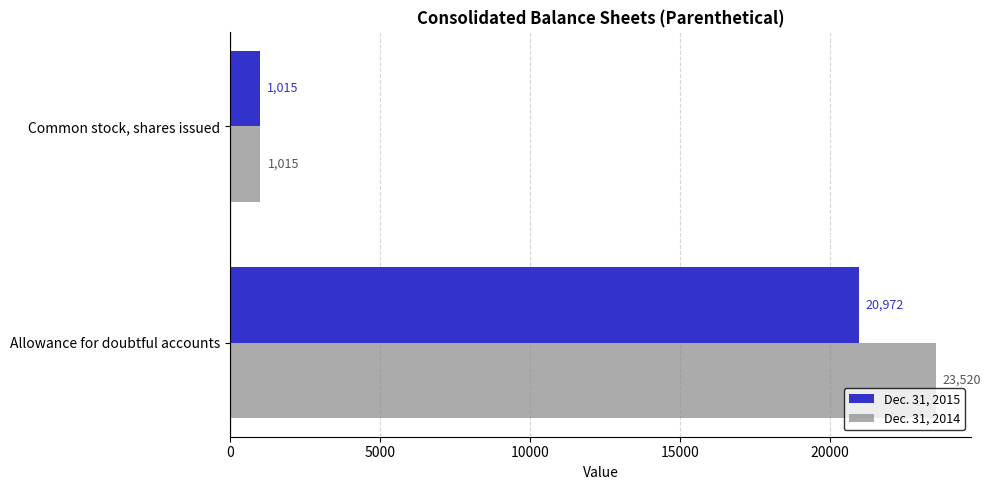

How many categories are shown in the chart?

2